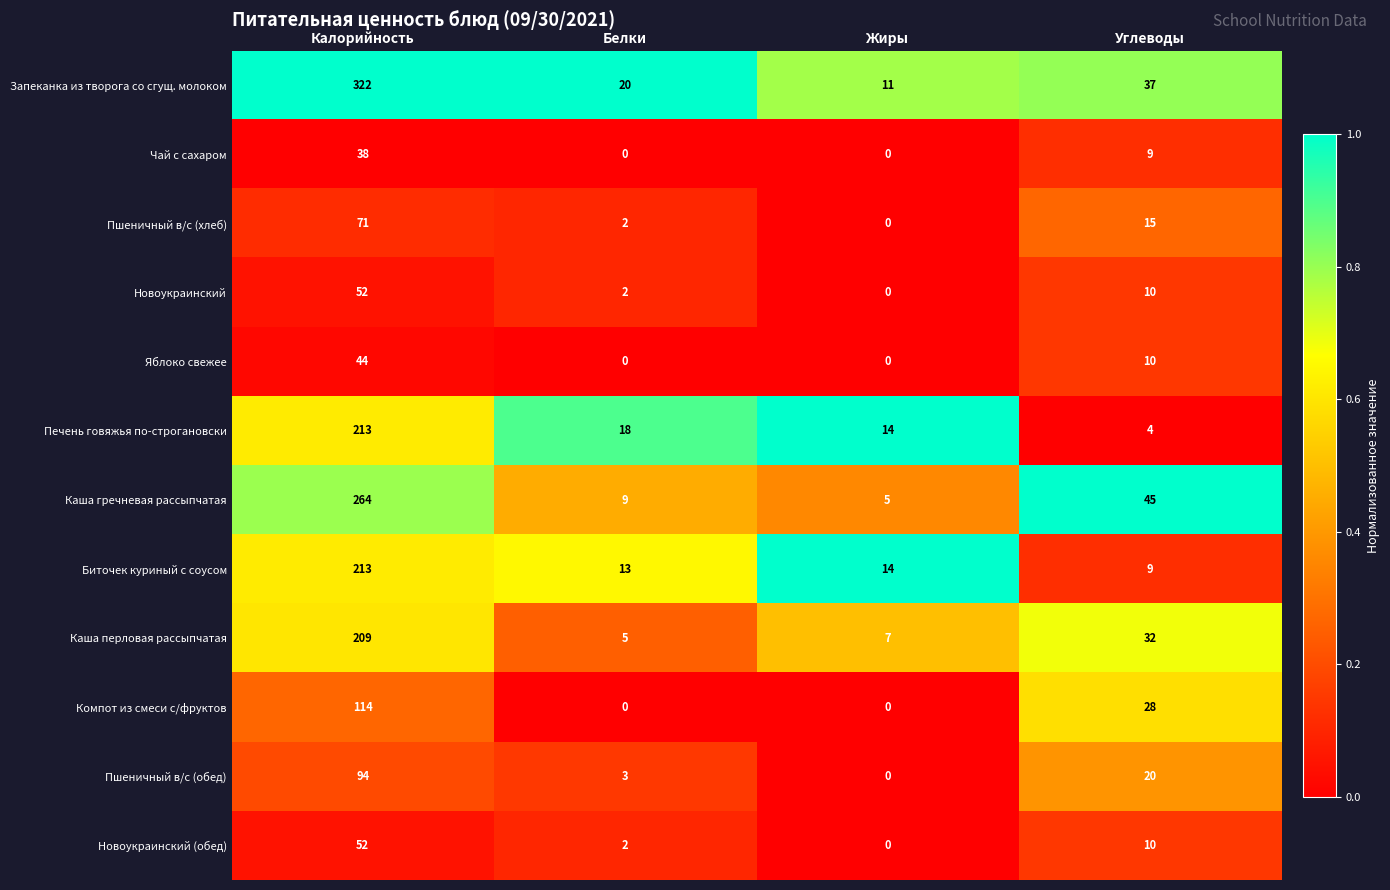

What is the total value across all series at Жиры?

51